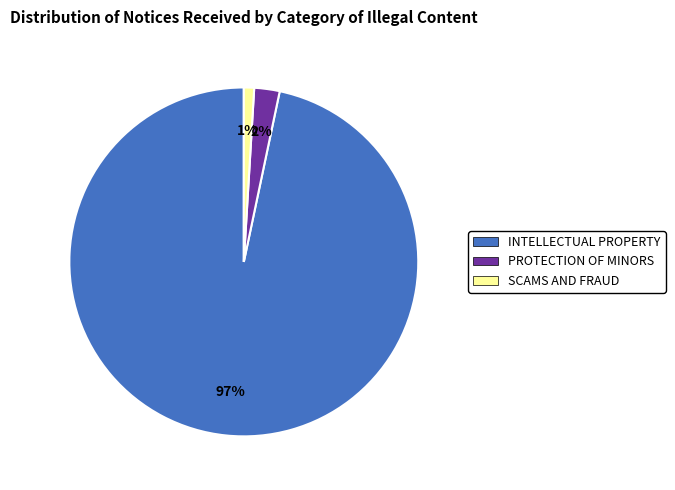

To the nearest percent, what portion does PROTECTION OF MINORS represent?

2%